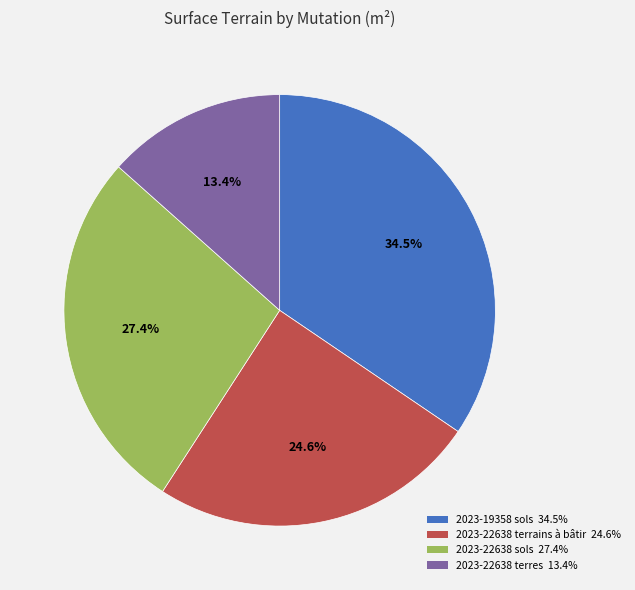

Is there any slice that represents more than half of the pie?

No